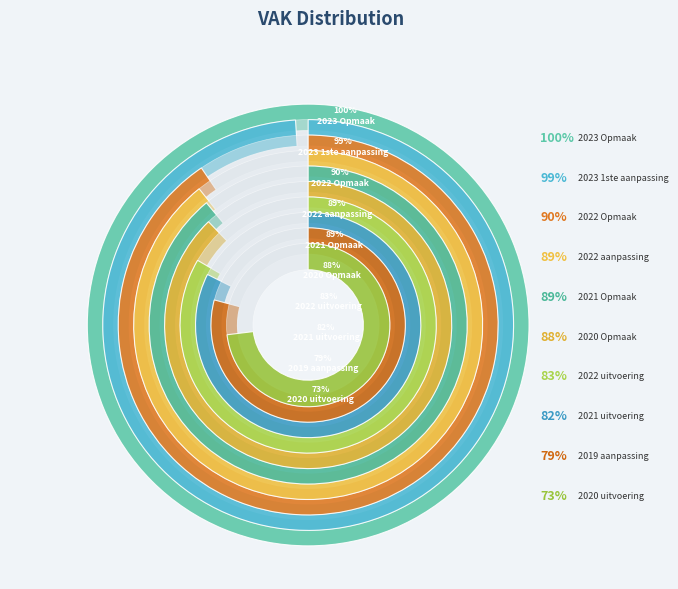

Rank the categories by value from highest to lowest.

2023 Opmaak, 2023 1ste aanpassing, 2022 Opmaak, 2022 aanpassing, 2021 Opmaak, 2020 Opmaak, 2022 uitvoering, 2021 uitvoering, 2019 aanpassing, 2020 uitvoering